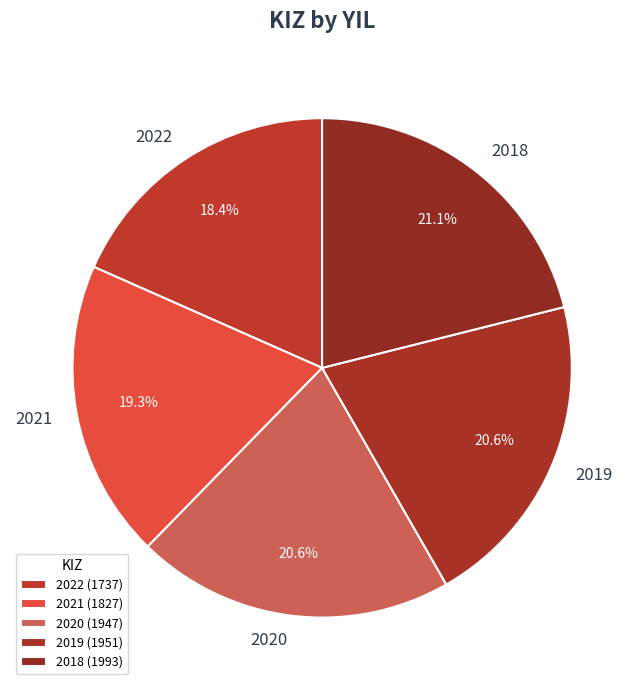

Which has a higher value, 2018 or 2022?

2018